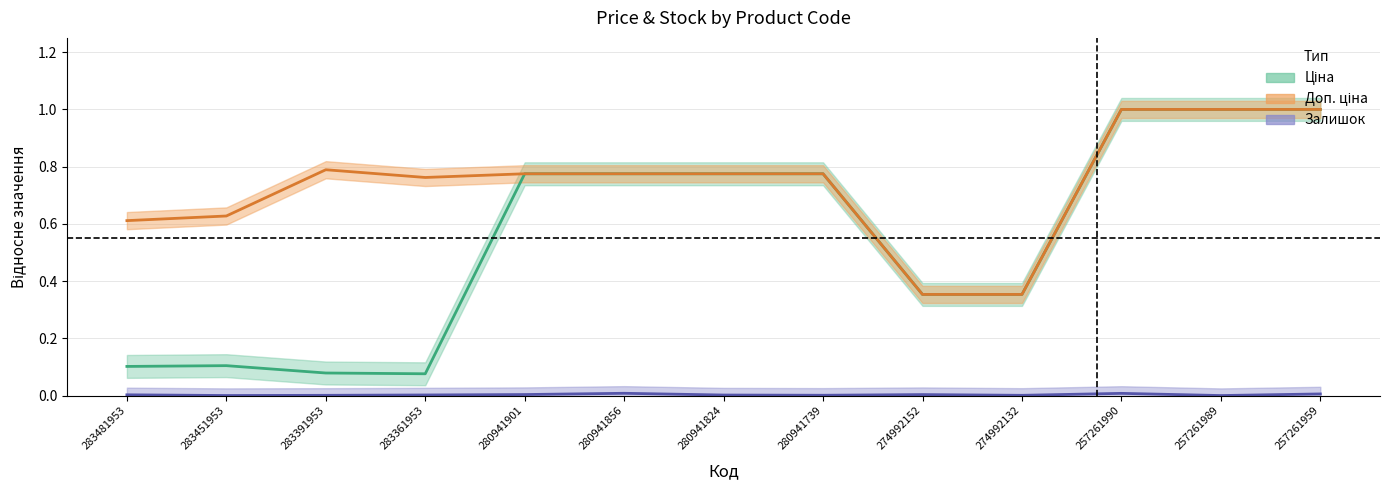

Rank the categories by Ціна value from lowest to highest.

283361953, 283391953, 283481953, 283451953, 274992152, 274992132, 280941901, 280941856, 280941824, 280941739, 257261990, 257261989, 257261959